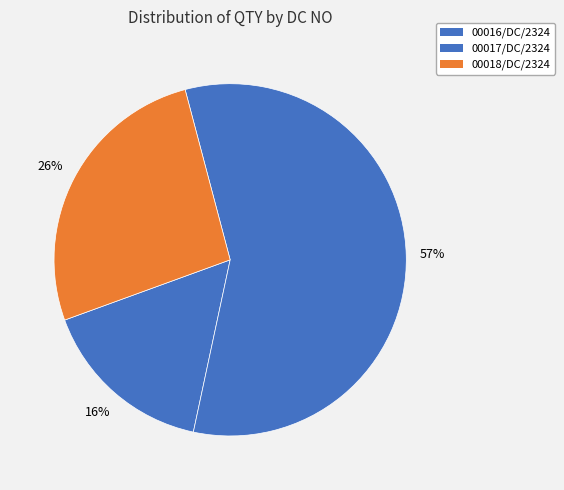

Count the number of slices in the pie.

3